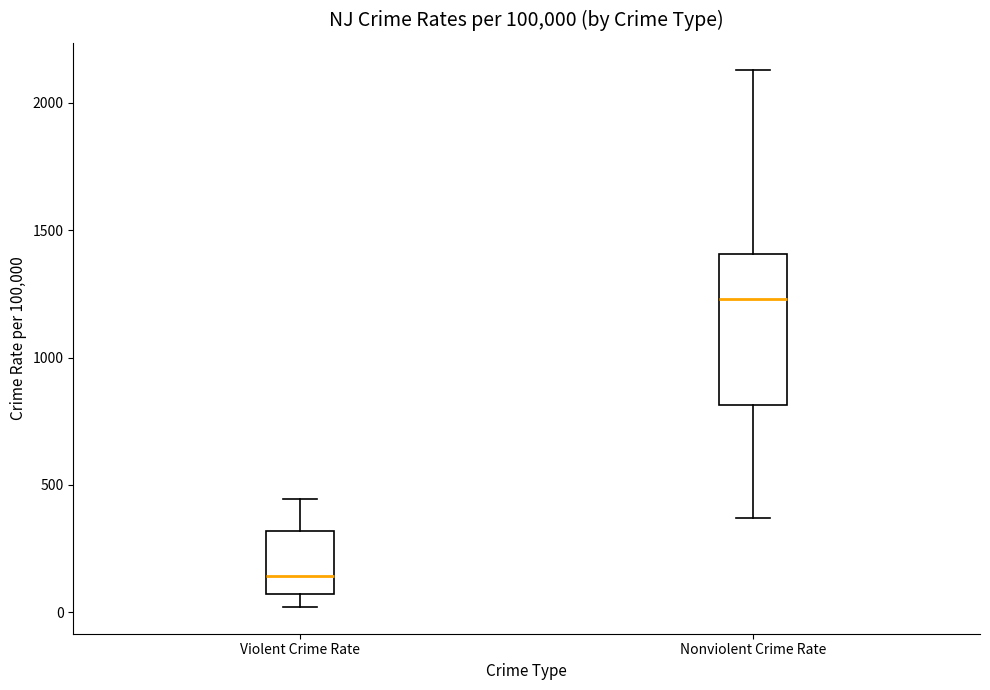

Where is the upper edge of the box for Violent Crime Rate on the y-axis? The values are not printed on the chart, so give them approximately, as read against the axis.

300